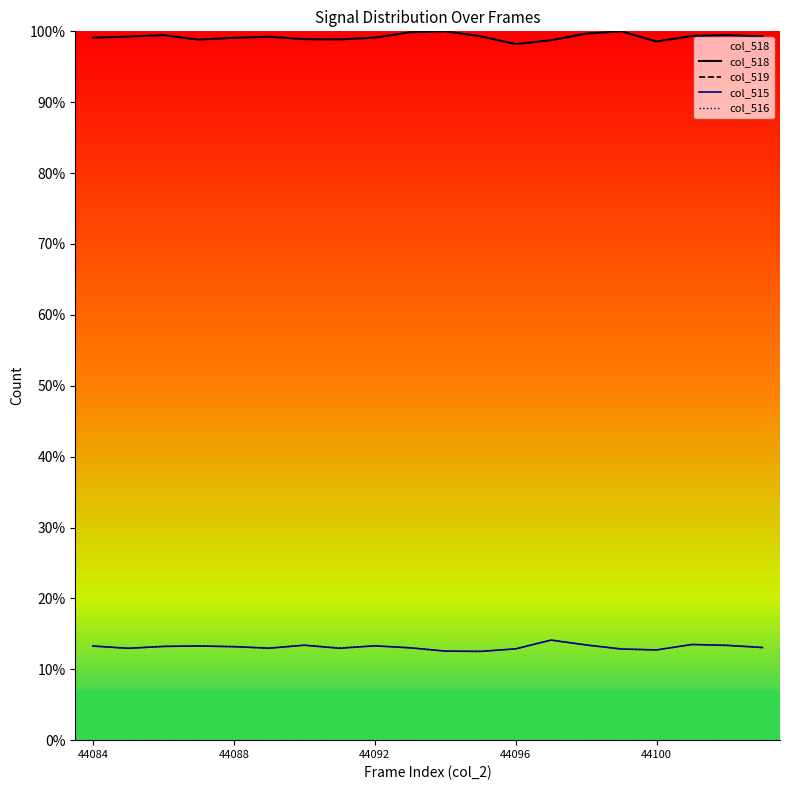

The col_518 series shows 98.6 at 44100. True or false?

True